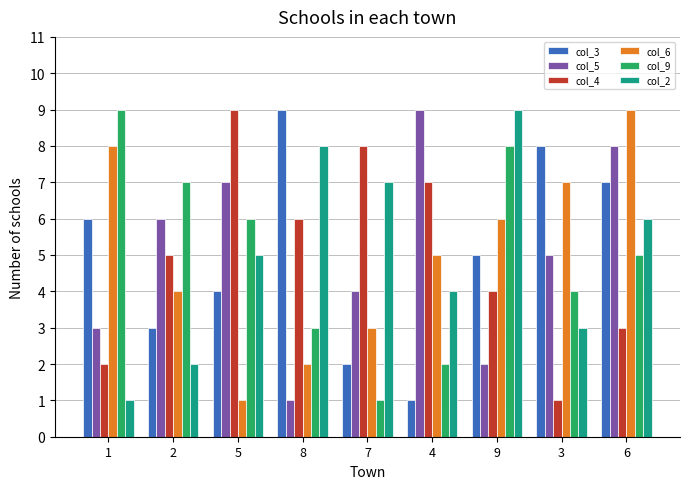

What is the spread (max minus min) of values at 6?

6